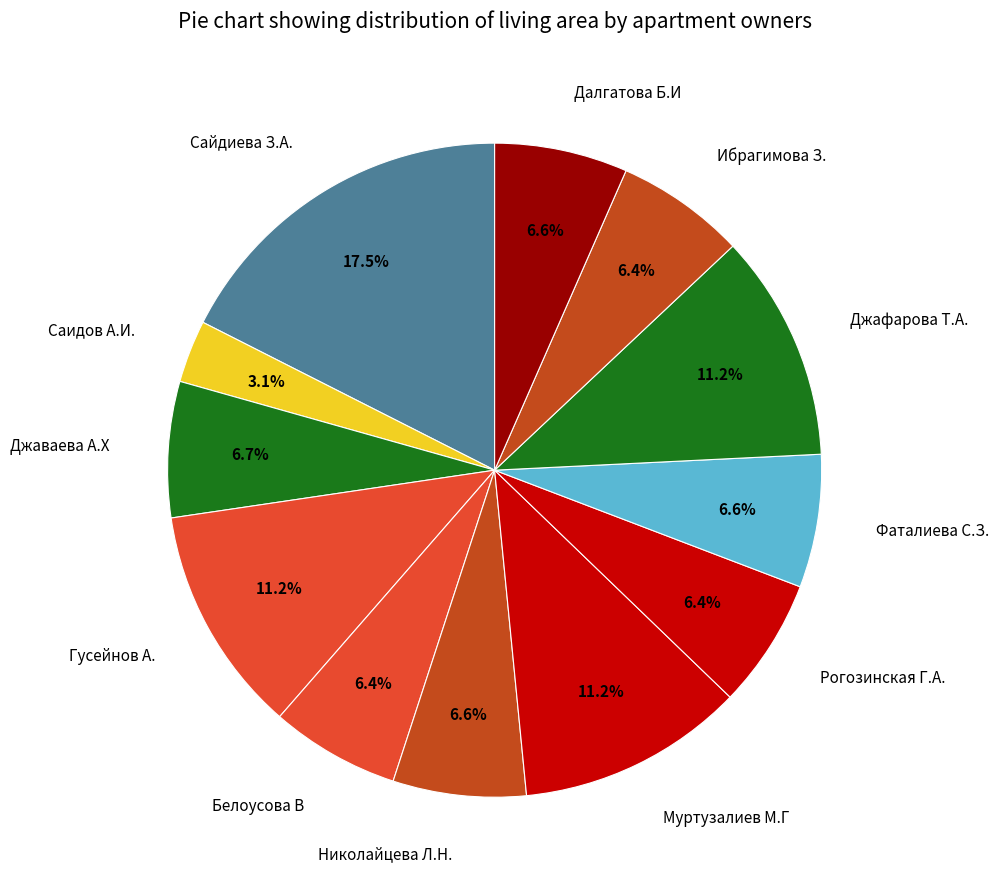

What is the ratio of the value at Сайдиева З.А. to the value at Муртузалиев М.Г?

1.6